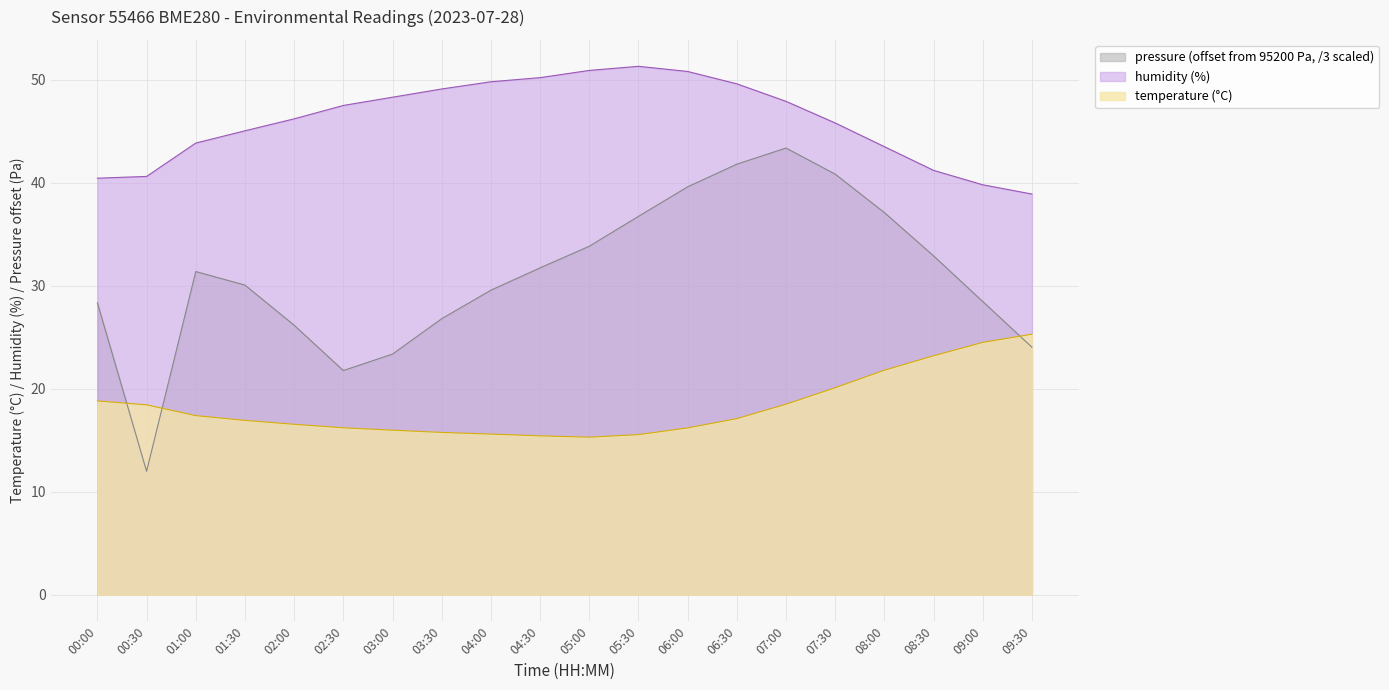

At which label does temperature first exceed 17?

00:00